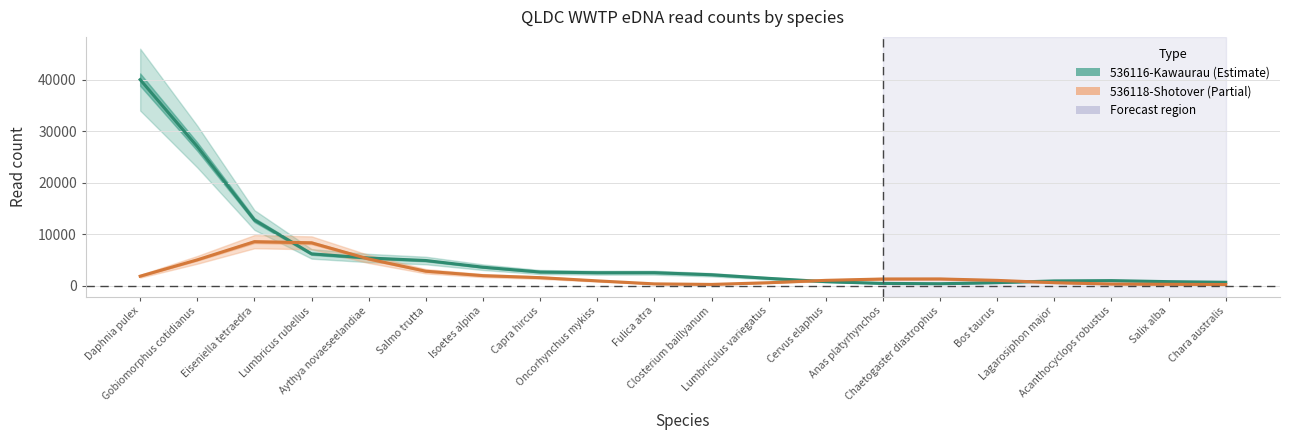

What is the maximum value shown in the chart?

40022.5